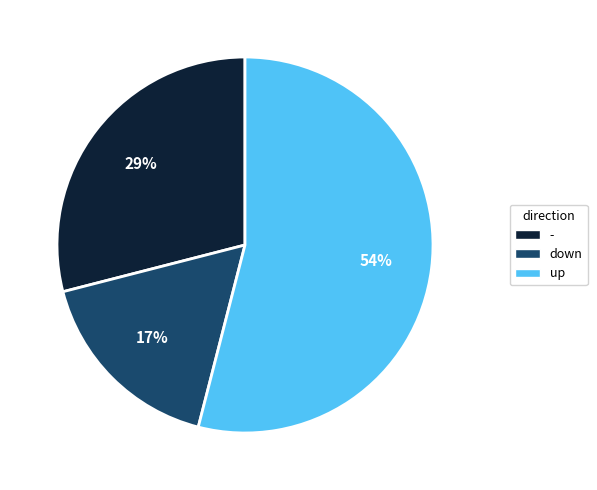

To the nearest percent, what is the difference between the largest and smallest slice percentages?

37%